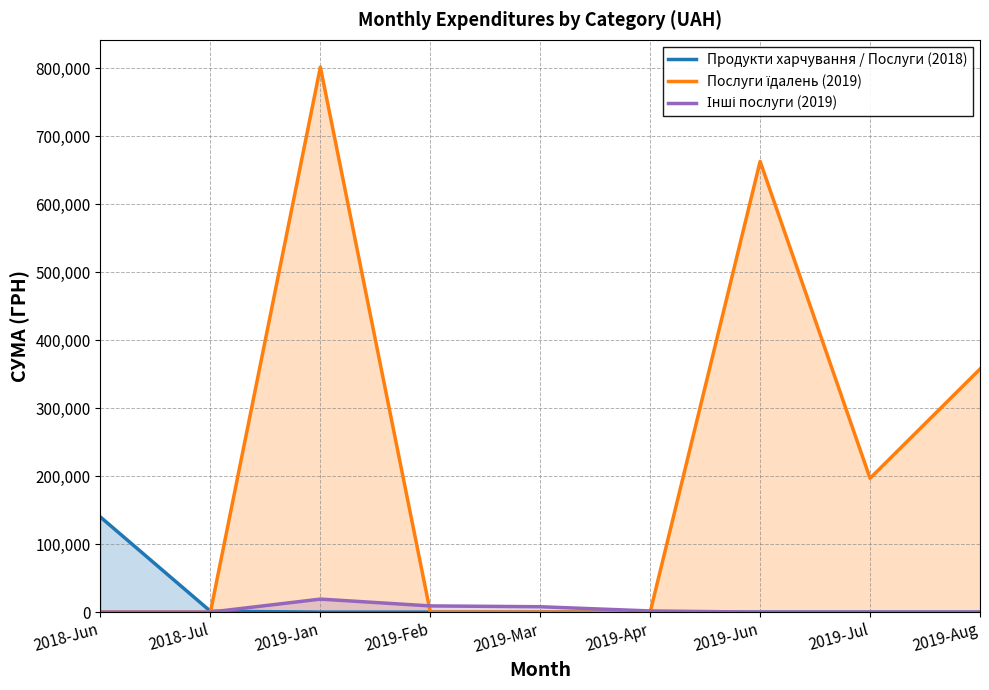

How many values in the Продукти харчування / Послуги (2018) series exceed 0?

2